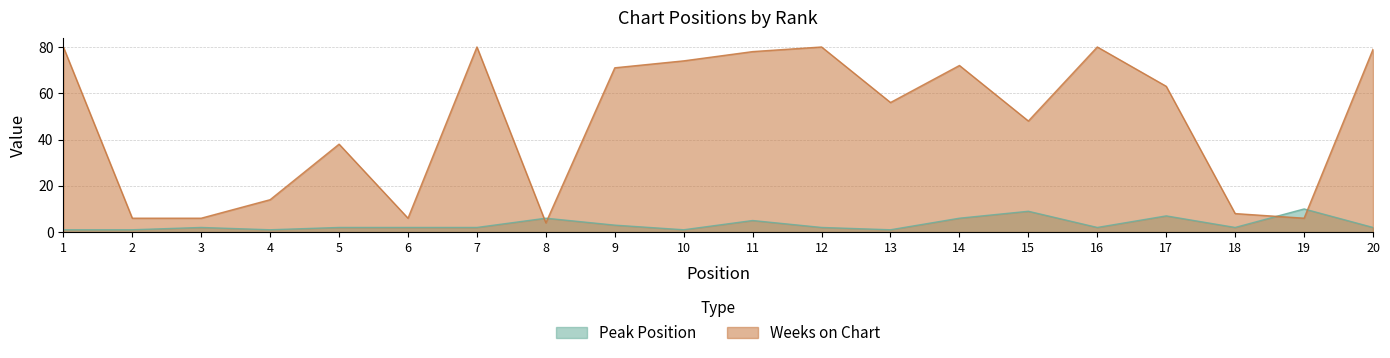

What are all the series names shown in the legend?

Peak Position, Weeks on Chart